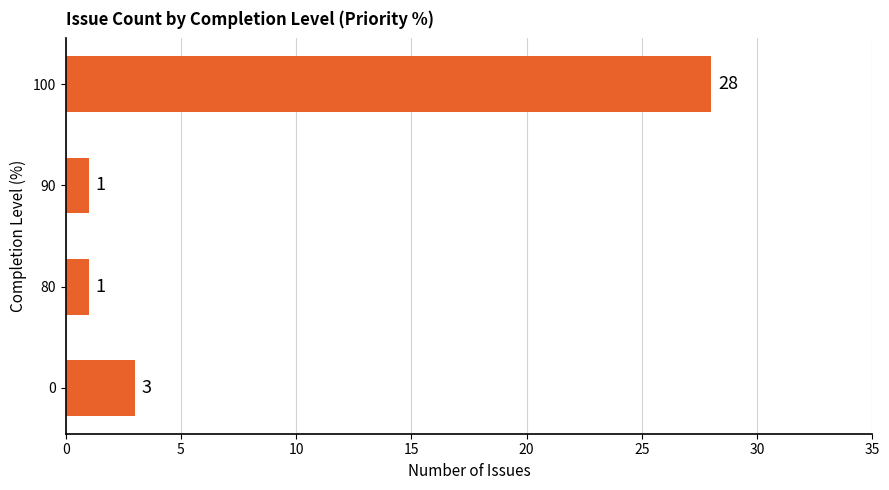

What is the difference between the values at 90 and 100?

27